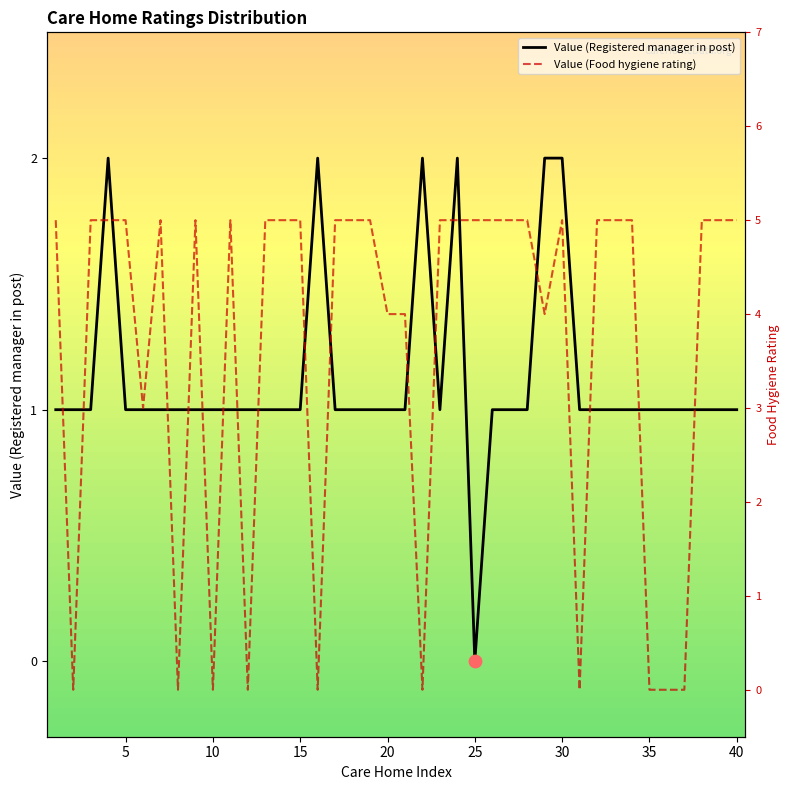

The value of Value (Registered manager in post) at 20 is 2. True or false?

False